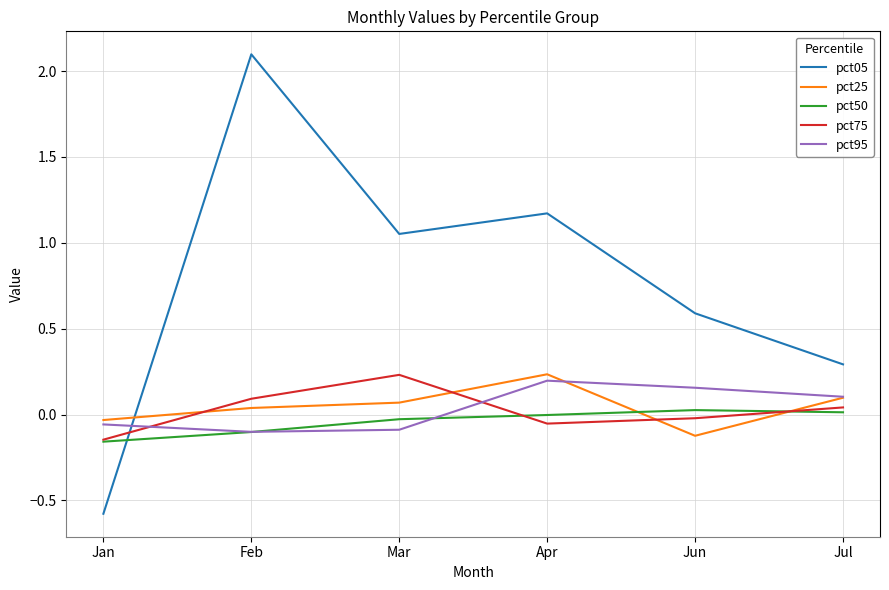

What position from the left is Apr?

4